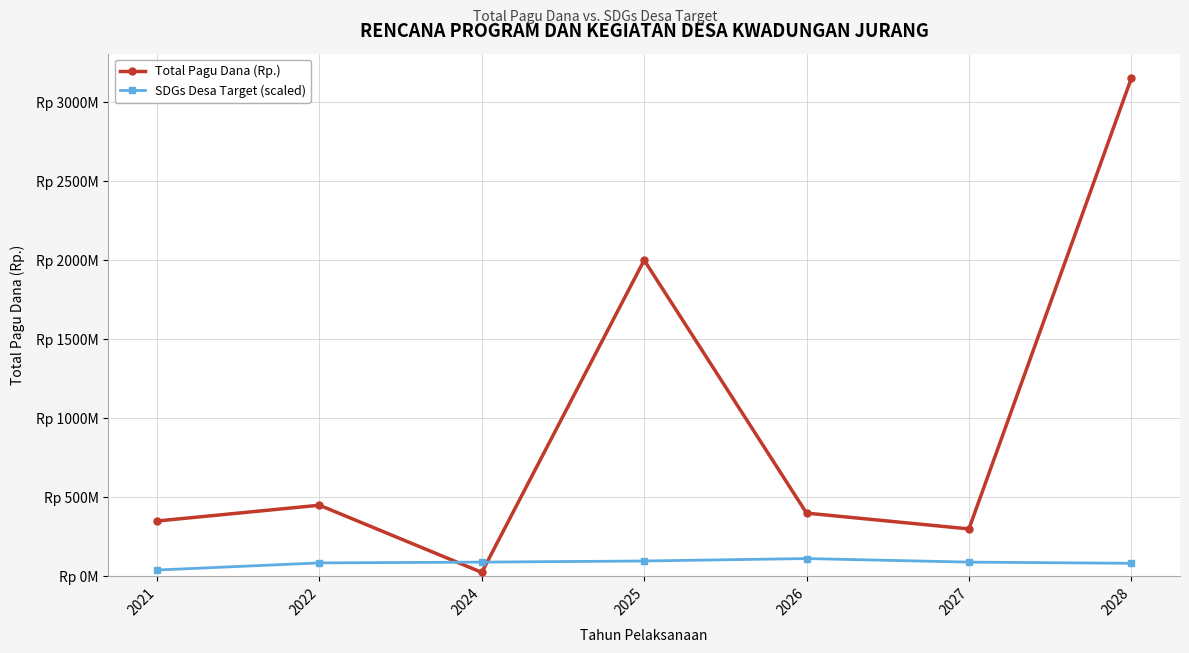

At which category does Total Pagu Dana (Rp.) reach its first local valley?

2024